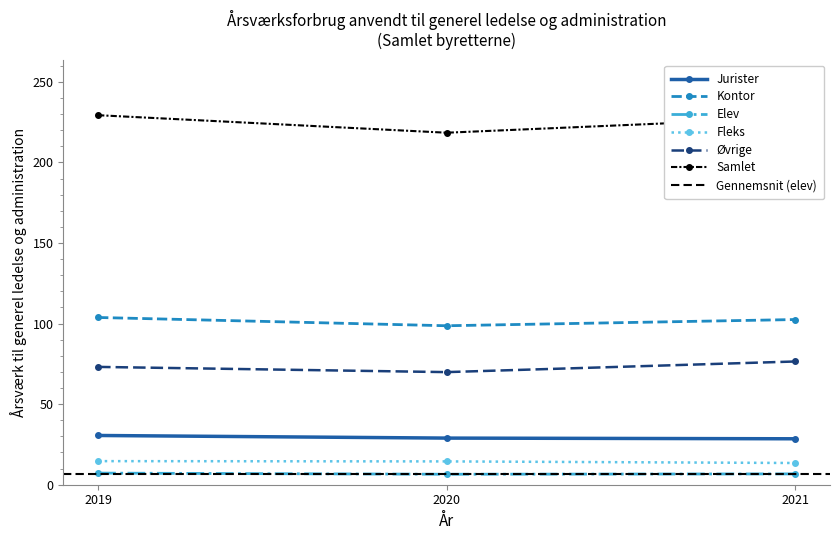

Reading right to left, extract all data points from this chart.

Jurister: 2021=28.5	2020=28.9	2019=30.6
Kontor: 2021=102.5	2020=98.7	2019=103.8
Elev: 2021=6.7	2020=6.5	2019=7.2
Fleks: 2021=13.5	2020=14.5	2019=14.6
Øvrige: 2021=76.5	2020=69.9	2019=73.1
Samlet: 2021=227.7	2020=218.4	2019=229.3